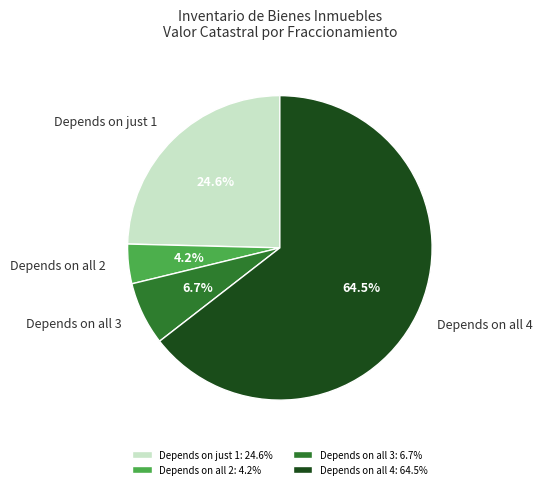

Does any single category account for the majority?

Yes